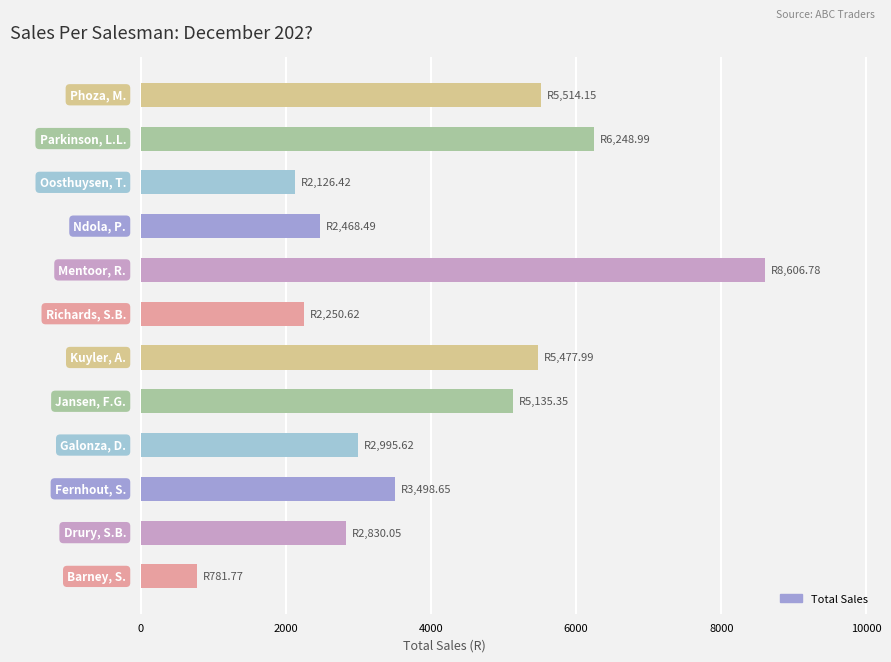

What is the sum of all values?

47934.9